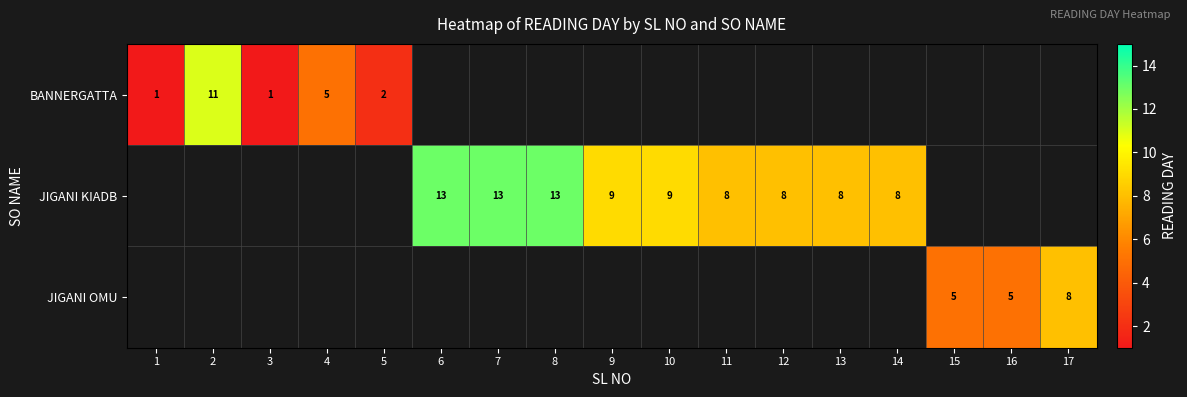

How many data points does each series have?

17